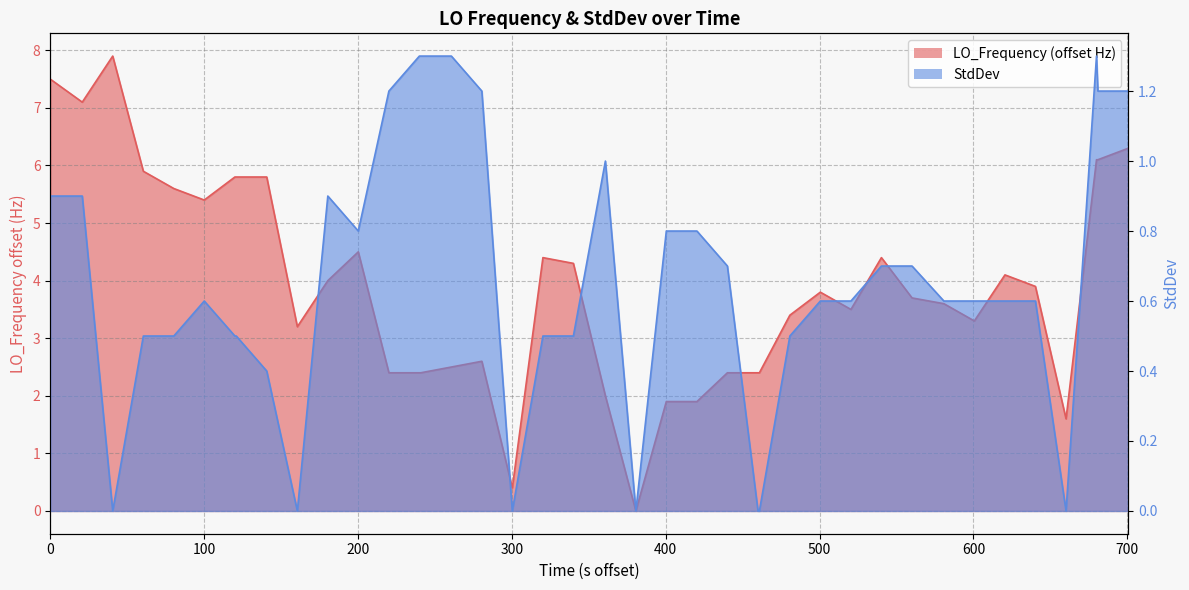

Where is the first local maximum for StdDev?

500